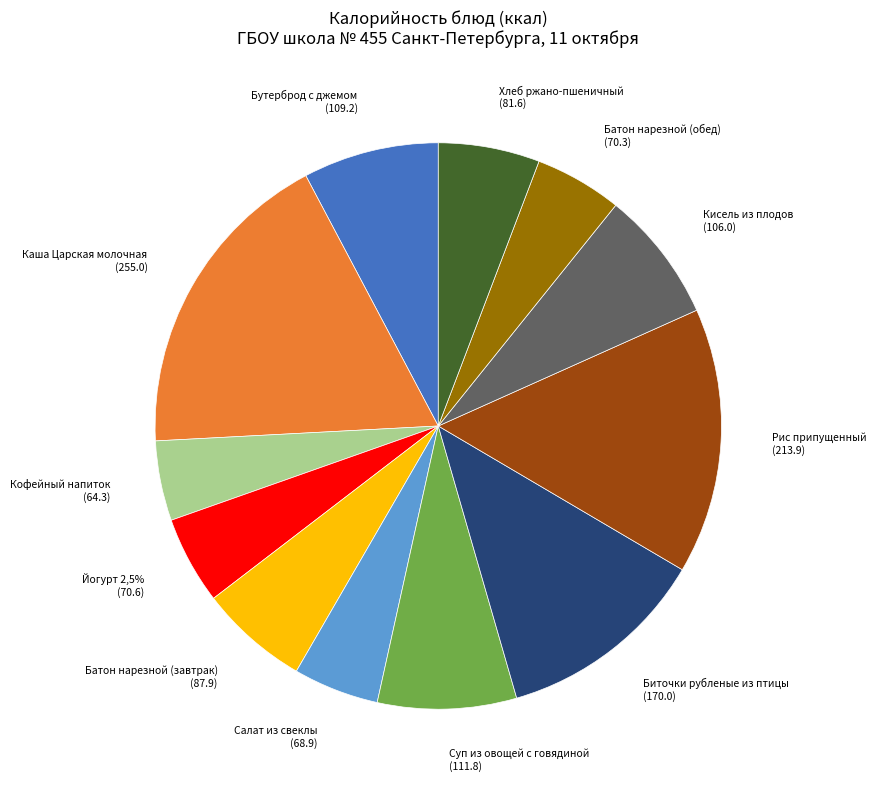

What percentage is the Хлеб ржано-пшеничный slice, to the nearest percent?

6%